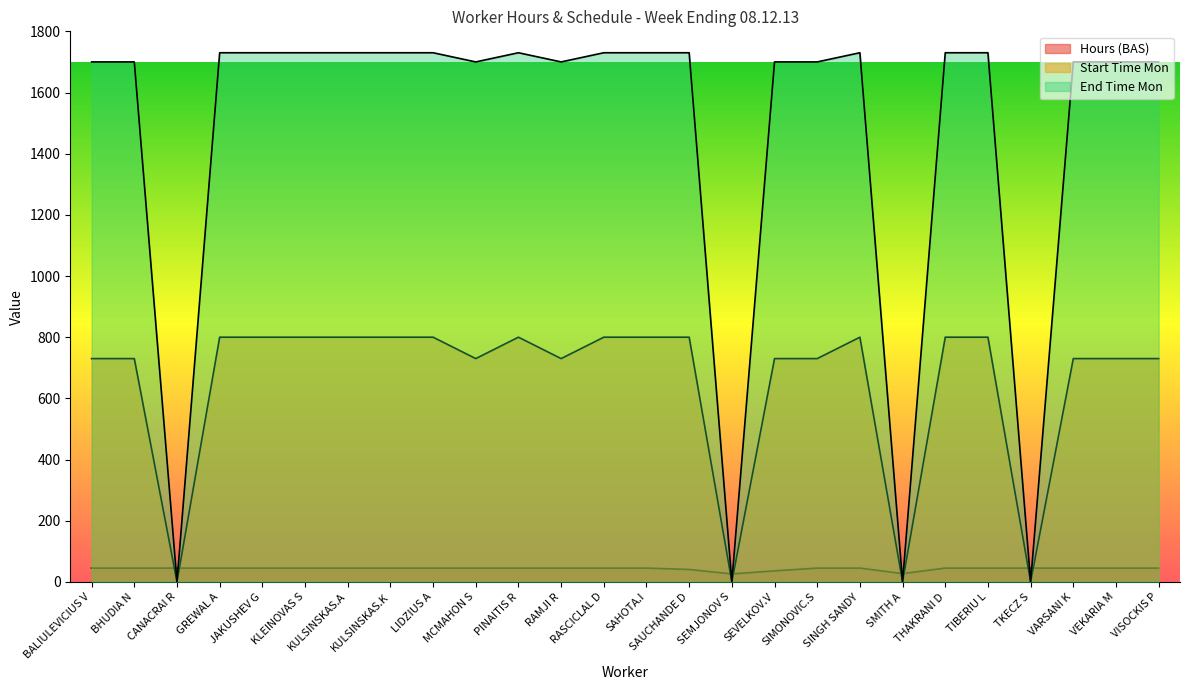

Rank the series by their average value, from highest to lowest.

End Time Mon, Start Time Mon, Hours (BAS)